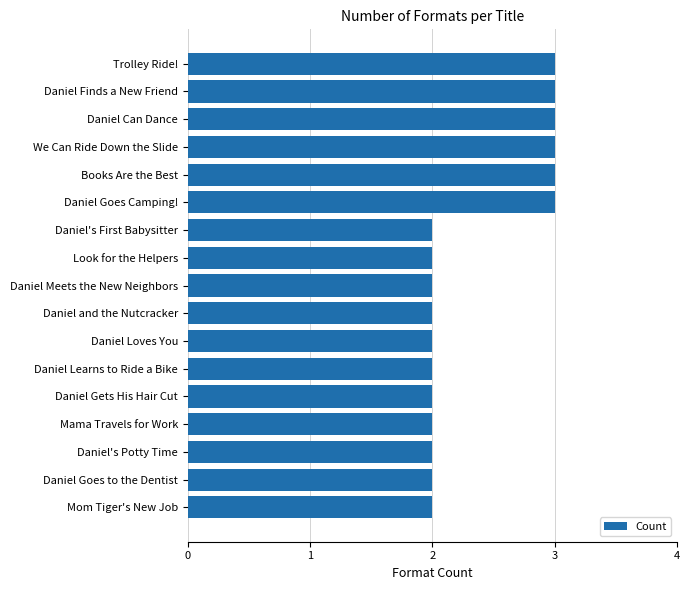

The value at Daniel Finds a New Friend is 3. True or false?

True